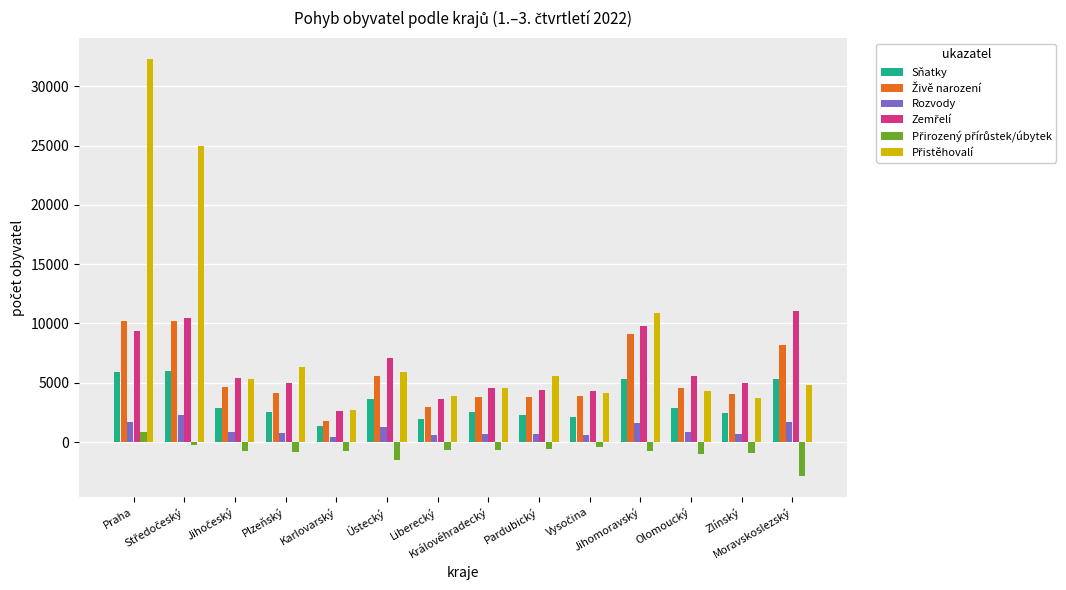

What is the difference between the second highest and minimum values in the Sňatky series?

4616